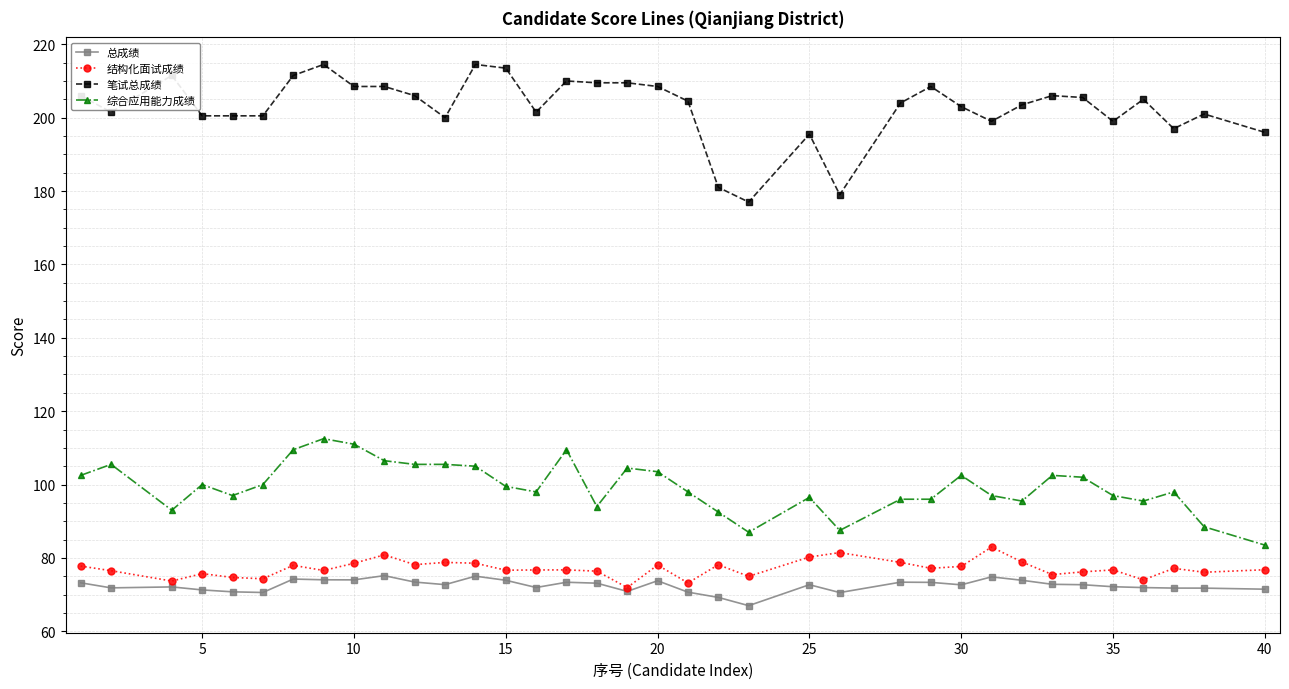

What is the value of the 综合应用能力成绩 point at the 20th from the left?

98.0